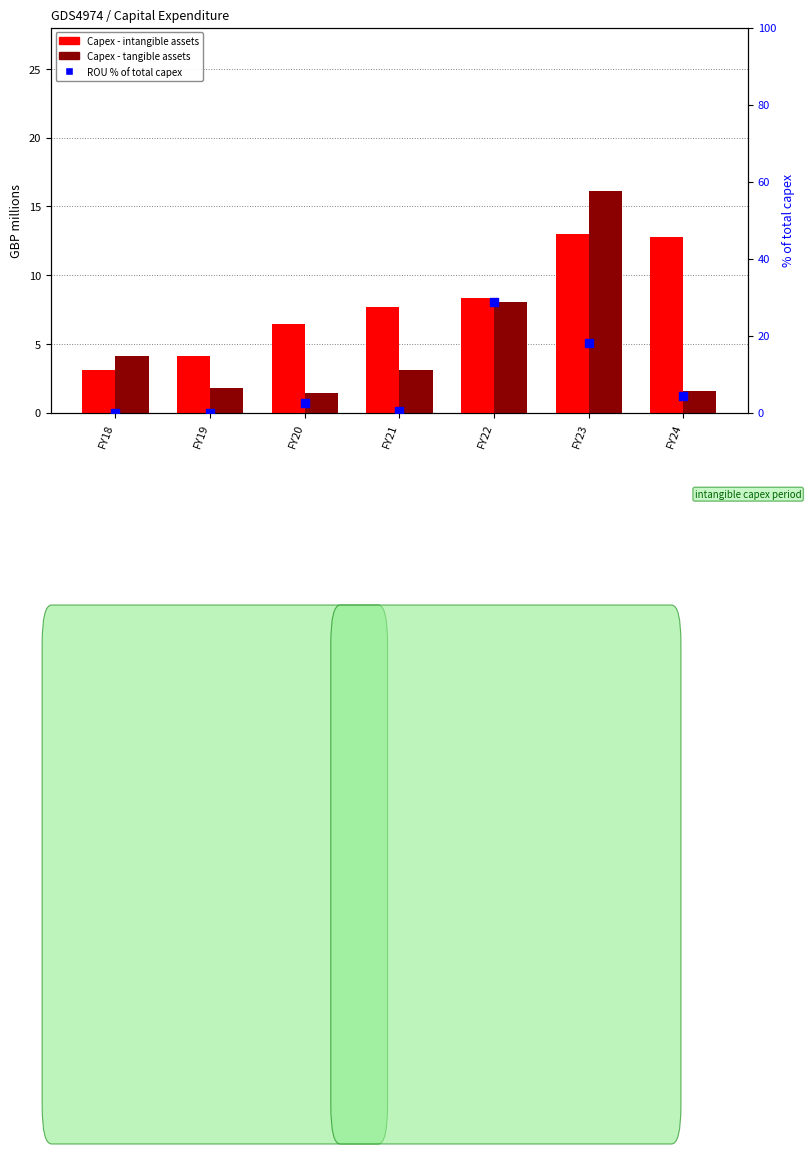

Which series has the largest total across all categories?

Capex - intangible assets